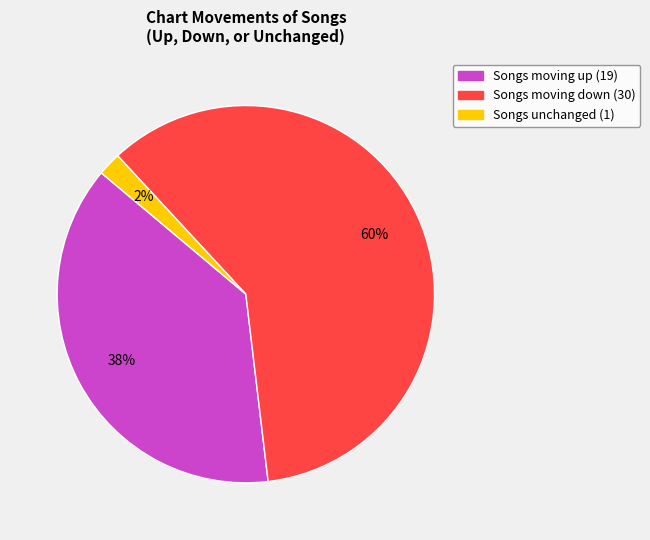

To the nearest percent, what is the difference between the largest and smallest slice percentages?

58%